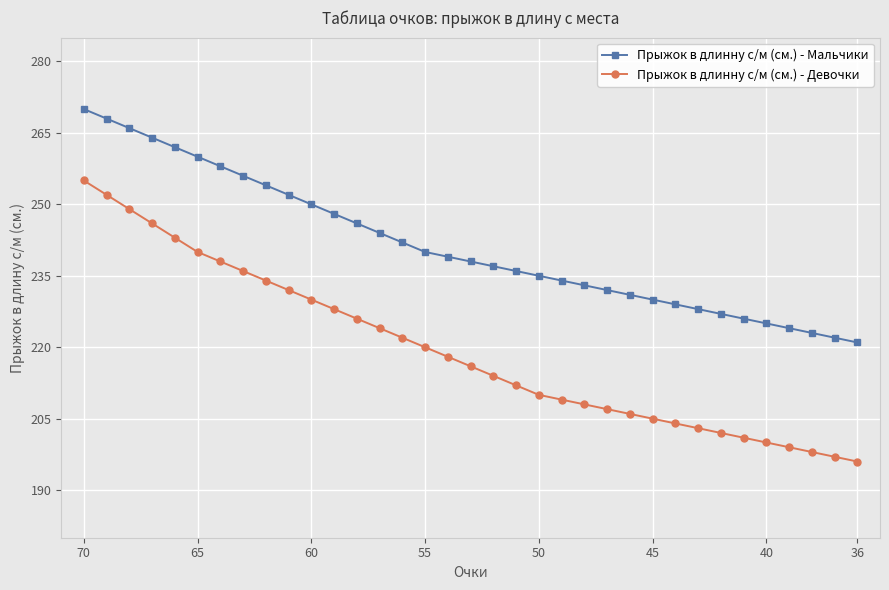

Reading right to left, what are all the values shown in this chart?

Прыжок в длинну с/м (см.) - Мальчики: 221	222	223	224	225	226	227	228	229	230	231	232	233	234	235	236	237	238	239	240	242	244	246	248	250	252	254	256	258	260	262	264	266	268	270
Прыжок в длинну с/м (см.) - Девочки: 196	197	198	199	200	201	202	203	204	205	206	207	208	209	210	212	214	216	218	220	222	224	226	228	230	232	234	236	238	240	243	246	249	252	255